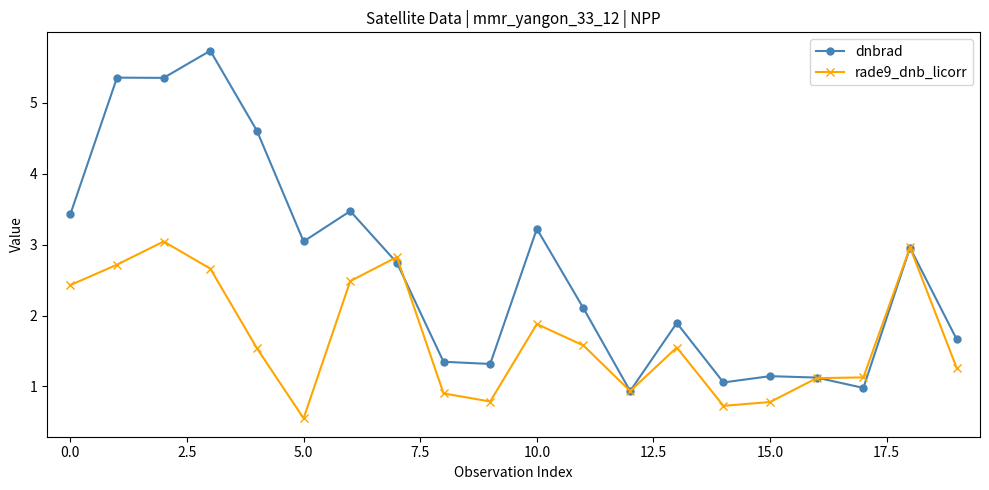

How many lines are shown in the chart?

2